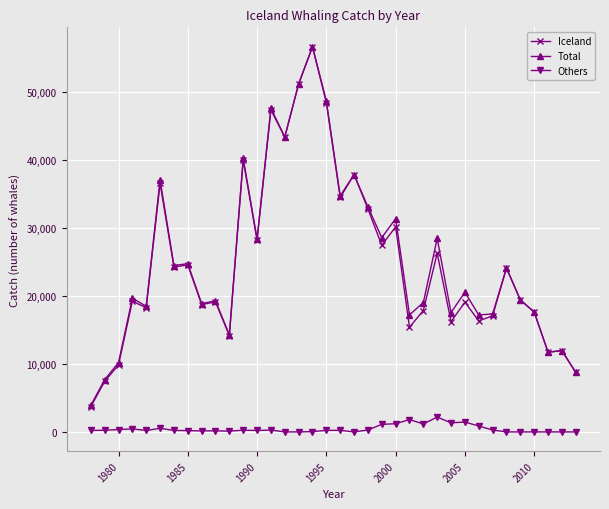

At how many categories does at least one series exceed 39364?

6